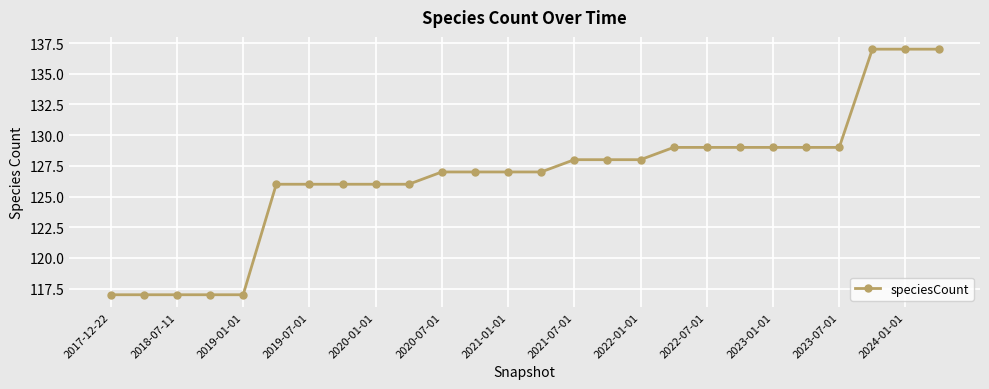

What is the value of the 11th point from the left?

127